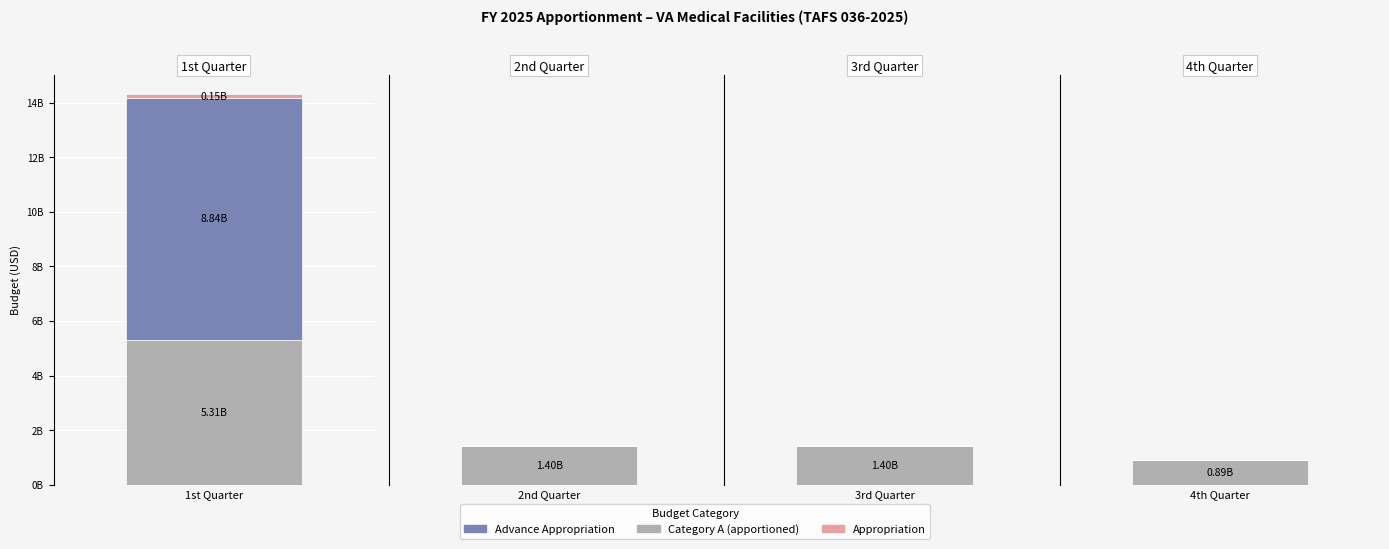

Rank the series by their maximum value, from highest to lowest.

Advance Appropriation, Category A, Appropriation